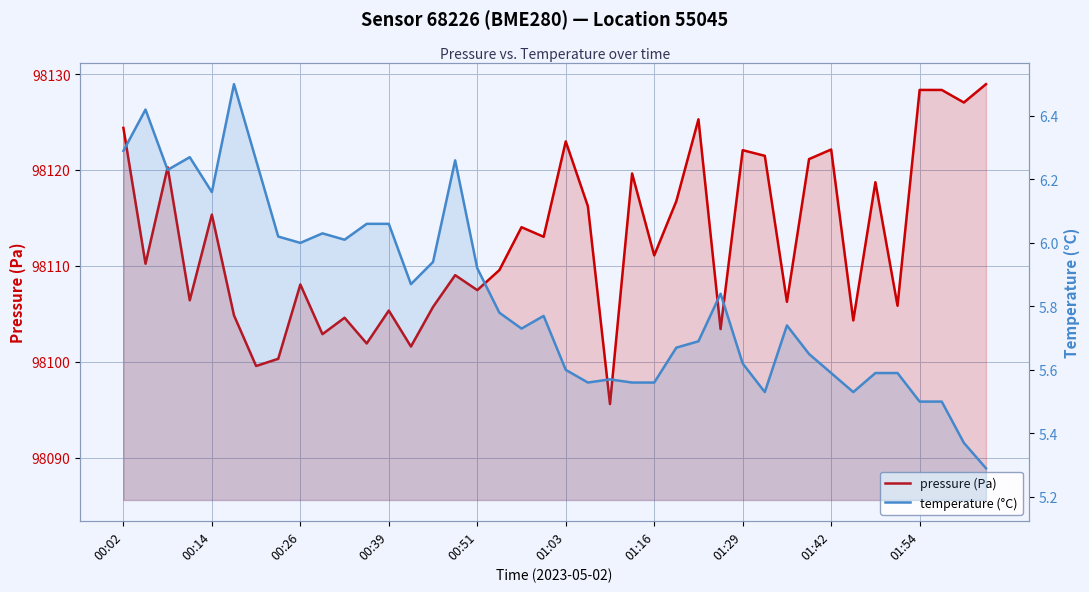

True or false: temperature (°C) has a value of 5.7 at 25.

True